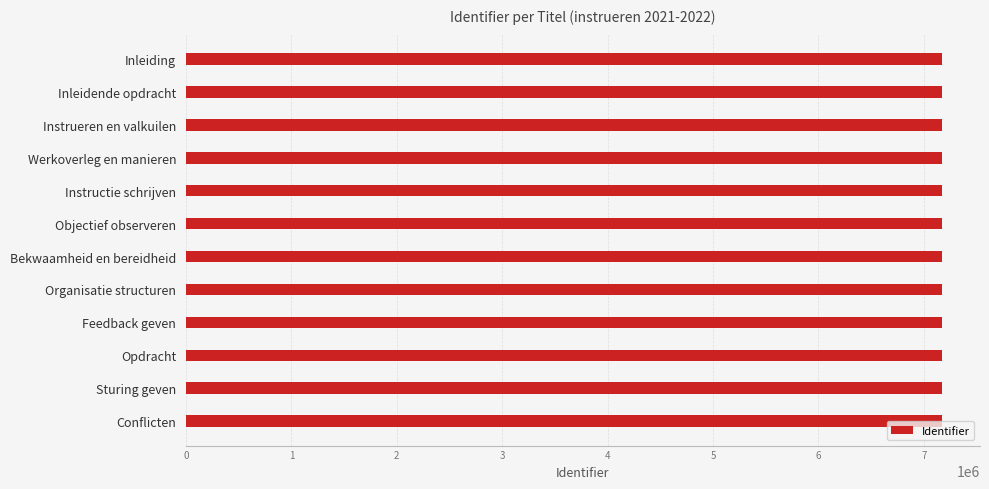

What is the ratio of the value at Instrueren en valkuilen to the value at Conflicten?

1.0